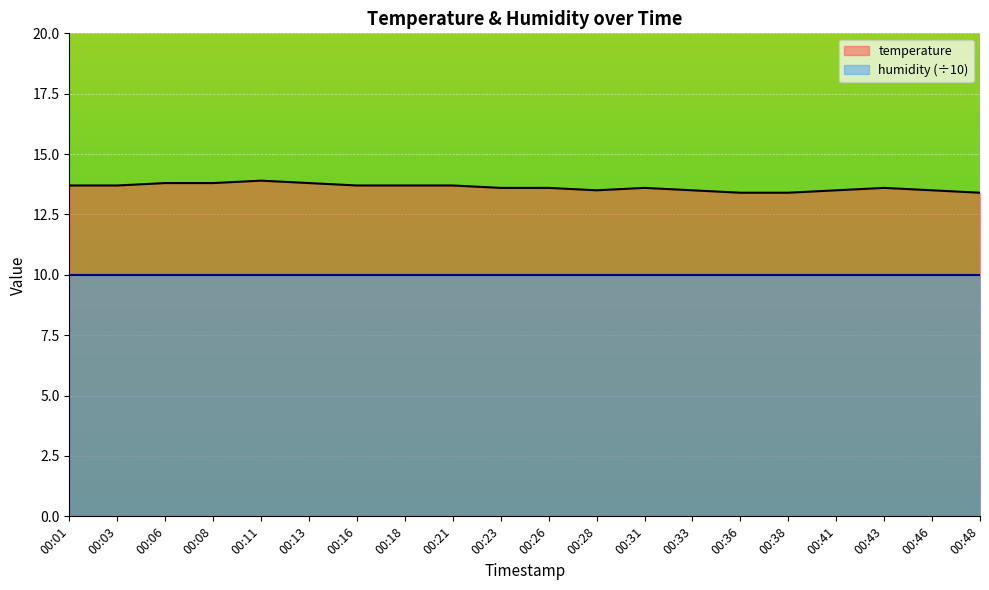

Reading right to left, transcribe all the data shown in this chart.

13.4	13.5	13.6	13.5	13.4	13.4	13.5	13.6	13.5	13.6	13.6	13.7	13.7	13.7	13.8	13.9	13.8	13.8	13.7	13.7